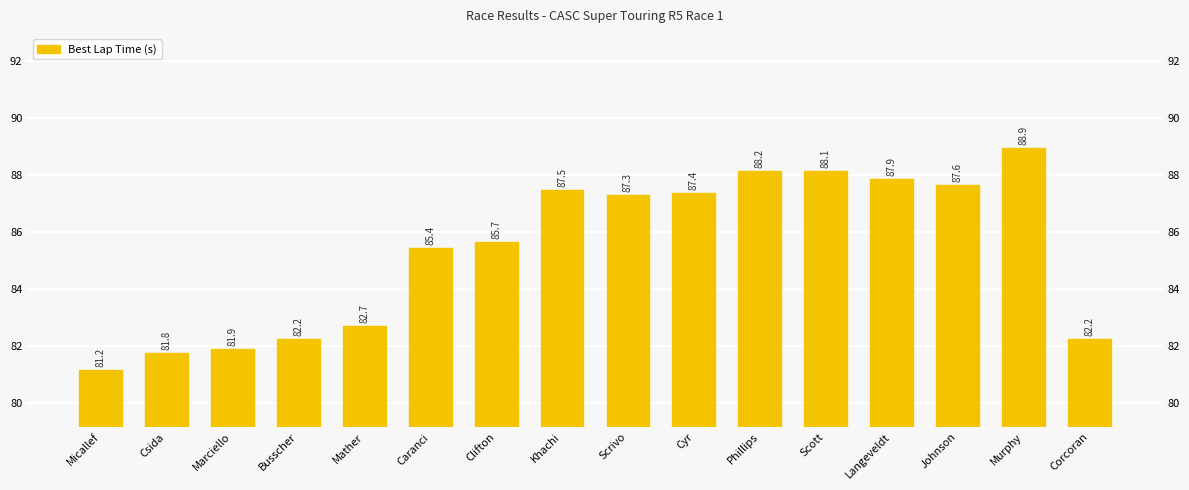

Approximately how many times larger is the value at Marciello compared to Busscher?

1.0